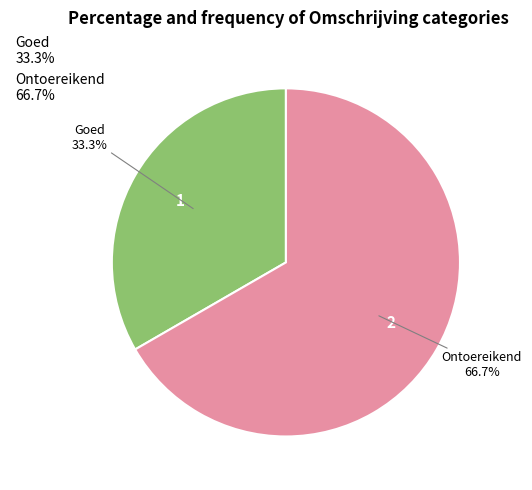

Is there any slice that represents more than half of the pie?

Yes